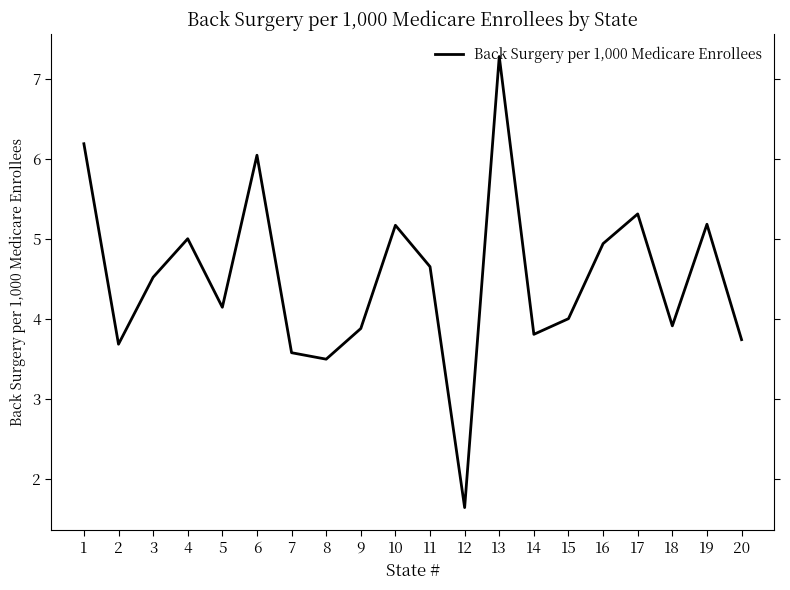

Is this an area chart (filled region under the line)?

No